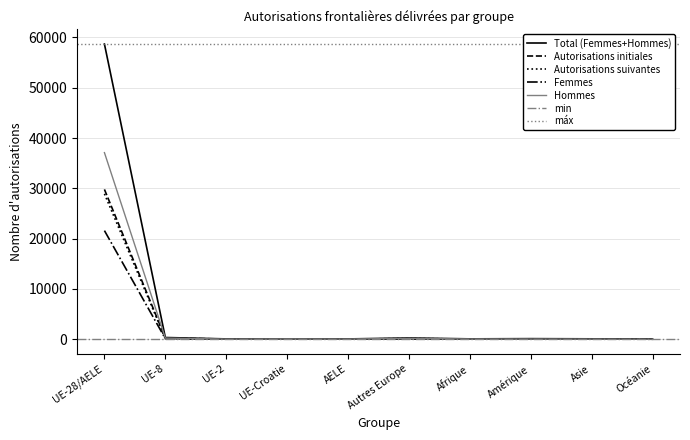

Reading left to right, extract all data points from this chart.

Total (Femmes+Hommes): UE-28/AELE=58684	UE-8=338	UE-2=62	UE-Croatie=64	AELE=57	Autres Europe=250	Afrique=70	Amérique=112	Asie=75	Océanie=7
Autorisations initiales: UE-28/AELE=29782	UE-8=224	UE-2=39	UE-Croatie=42	AELE=34	Autres Europe=114	Afrique=30	Amérique=47	Asie=37	Océanie=3
Autorisations suivantes: UE-28/AELE=28902	UE-8=114	UE-2=23	UE-Croatie=22	AELE=23	Autres Europe=136	Afrique=40	Amérique=65	Asie=38	Océanie=4
Femmes: UE-28/AELE=21590	UE-8=111	UE-2=36	UE-Croatie=9	AELE=24	Autres Europe=76	Afrique=29	Amérique=75	Asie=51	Océanie=3
Hommes: UE-28/AELE=37094	UE-8=227	UE-2=26	UE-Croatie=55	AELE=33	Autres Europe=174	Afrique=41	Amérique=37	Asie=24	Océanie=4